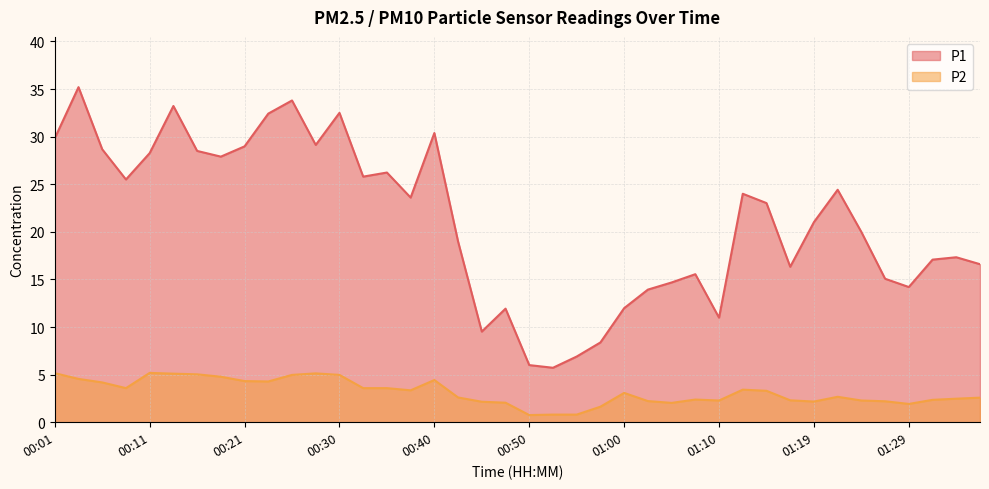

How many data points does each series have?

40